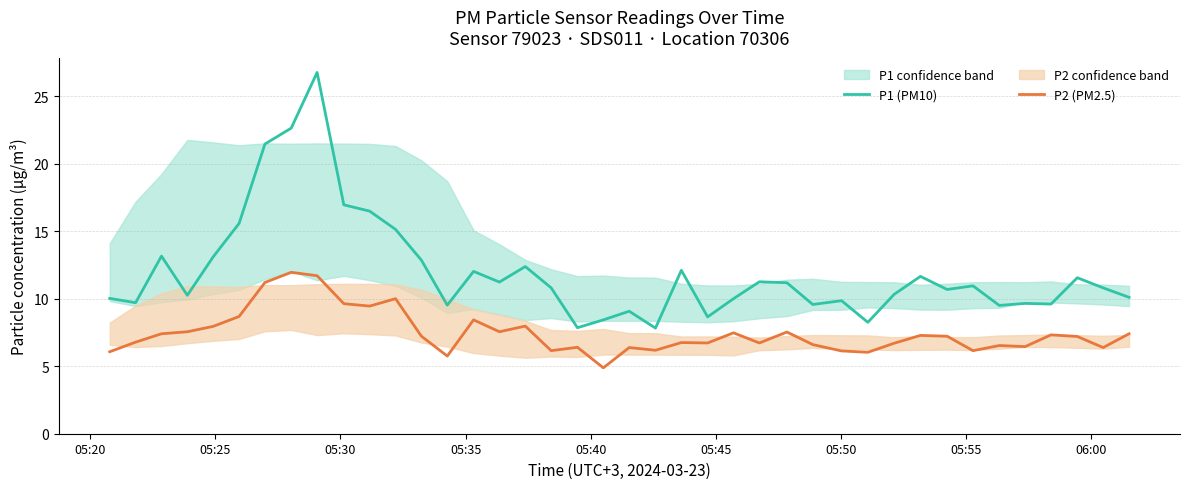

True or false: P2 (PM2.5) and P1 (PM10) intersect in this chart.

False